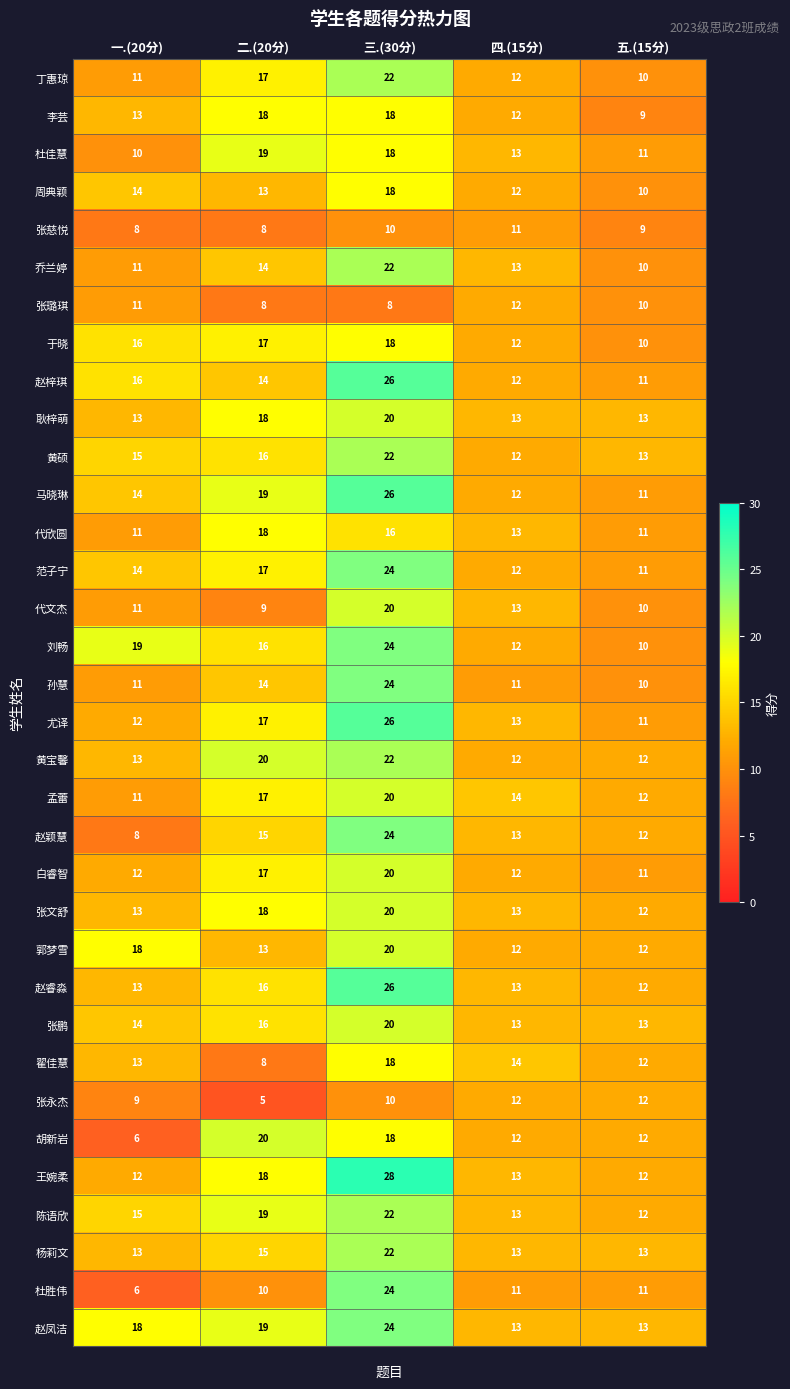

Count the number of categories in the chart.

5